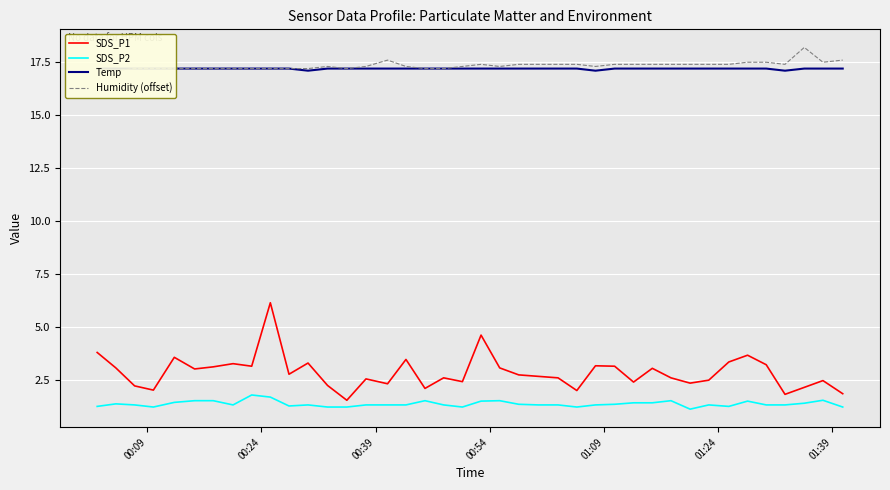

What is the maximum value for SDS_P1?

6.1